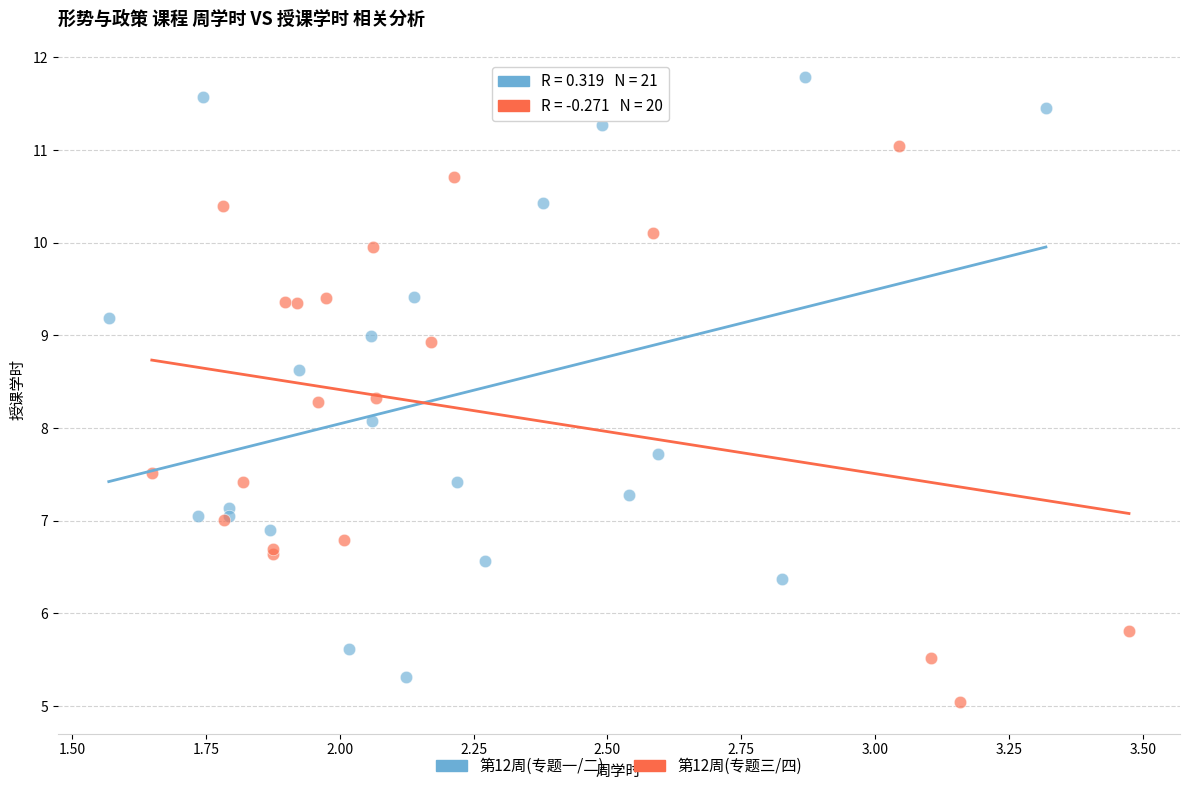

Which series reaches the maximum Y coordinate?

第12周(专题一/二)